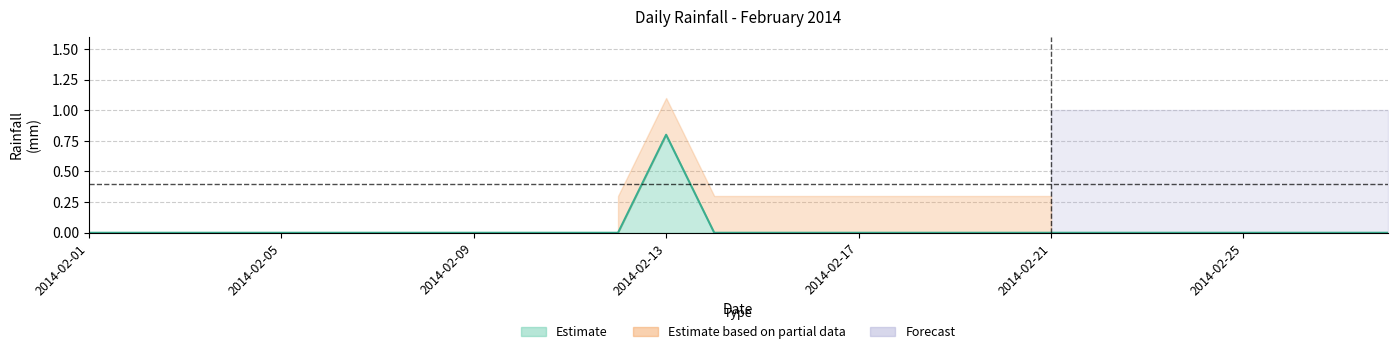

How many lines are shown in the chart?

1